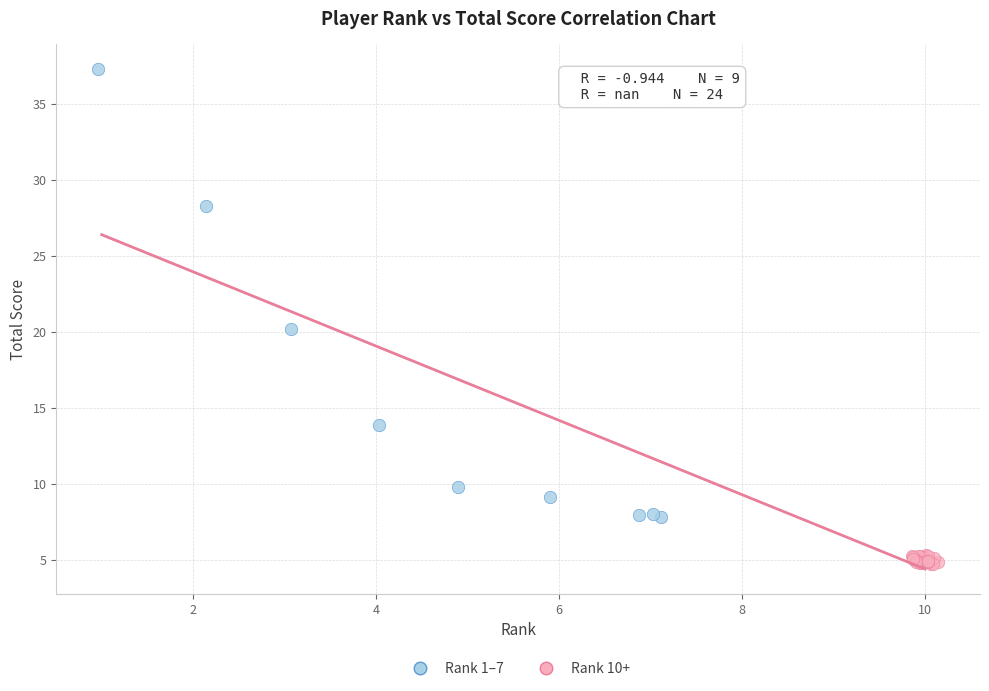

Which series contains the highest Y value?

Rank 1–7